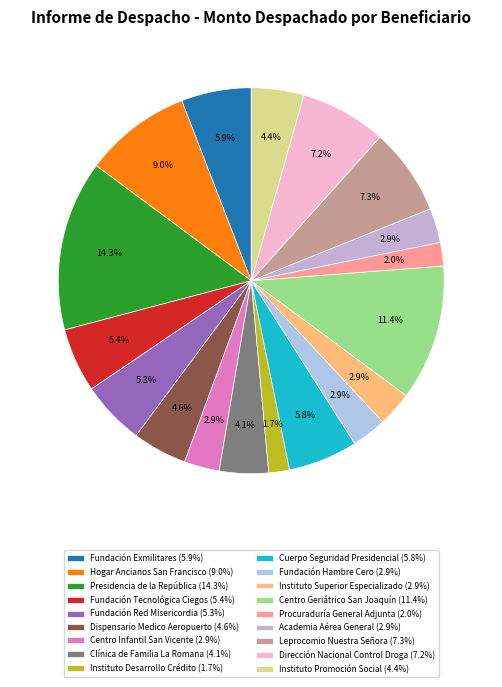

To the nearest percent, what portion does Clínica de Familia La Romana represent?

4%